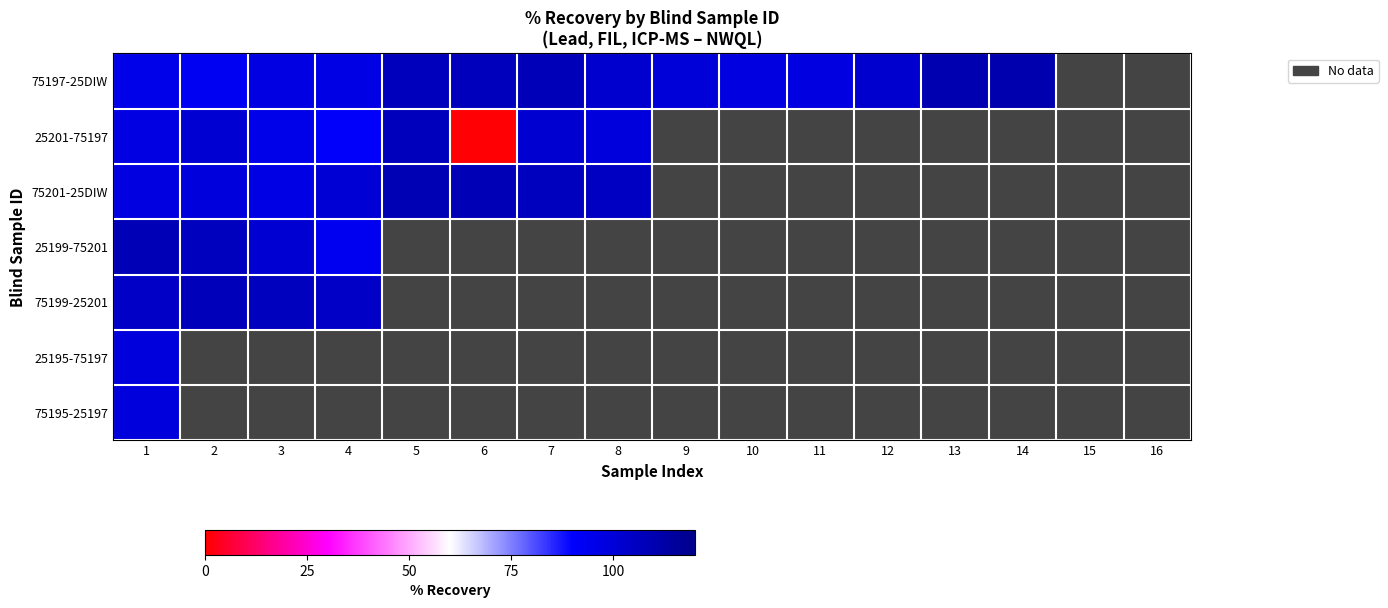

Which series has the widest spread of values?

25201-75197